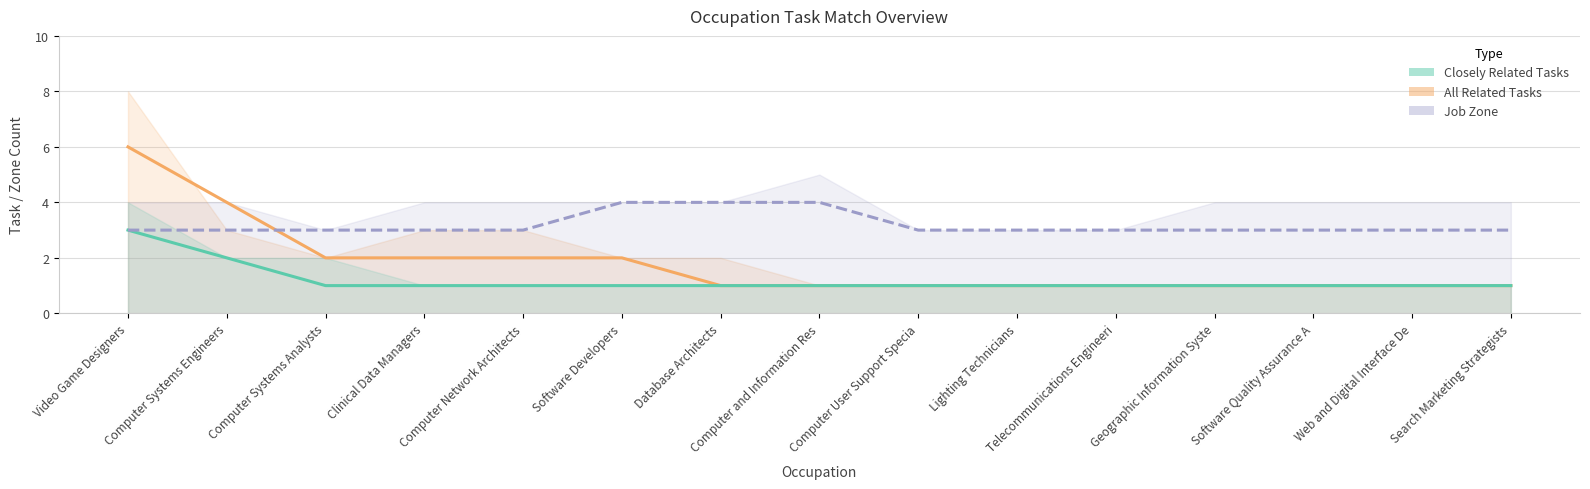

List the series in order of their overall mean, highest first.

Job Zone (line), All Related Tasks (line), Closely Related Tasks (line)